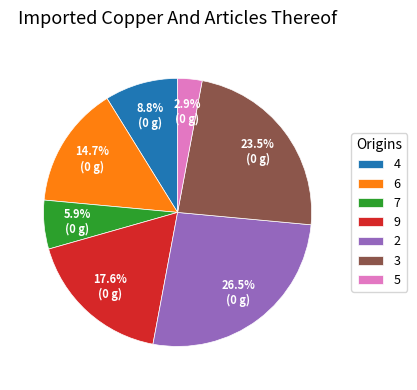

To the nearest percent, what portion does 7 represent?

6%